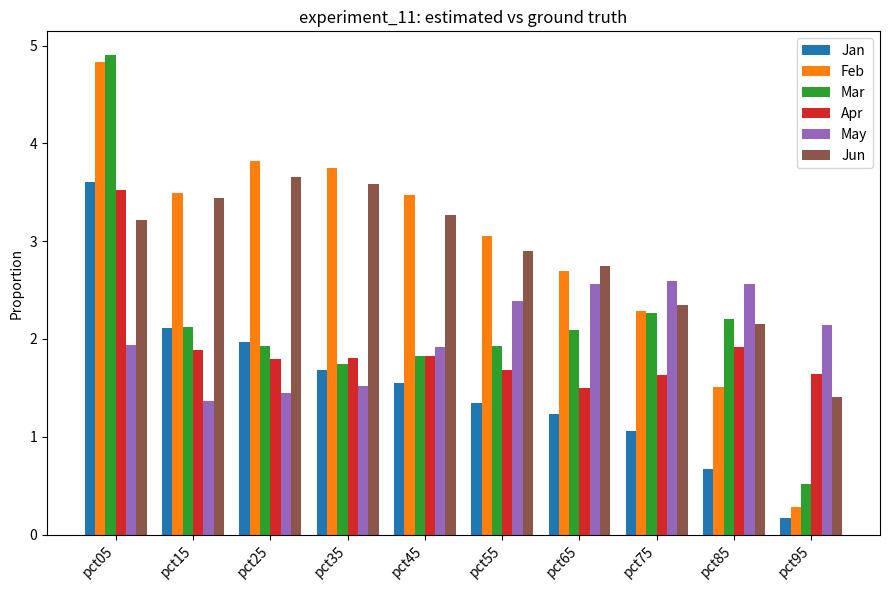

What is the spread (max minus min) of values at pct95?

2.0